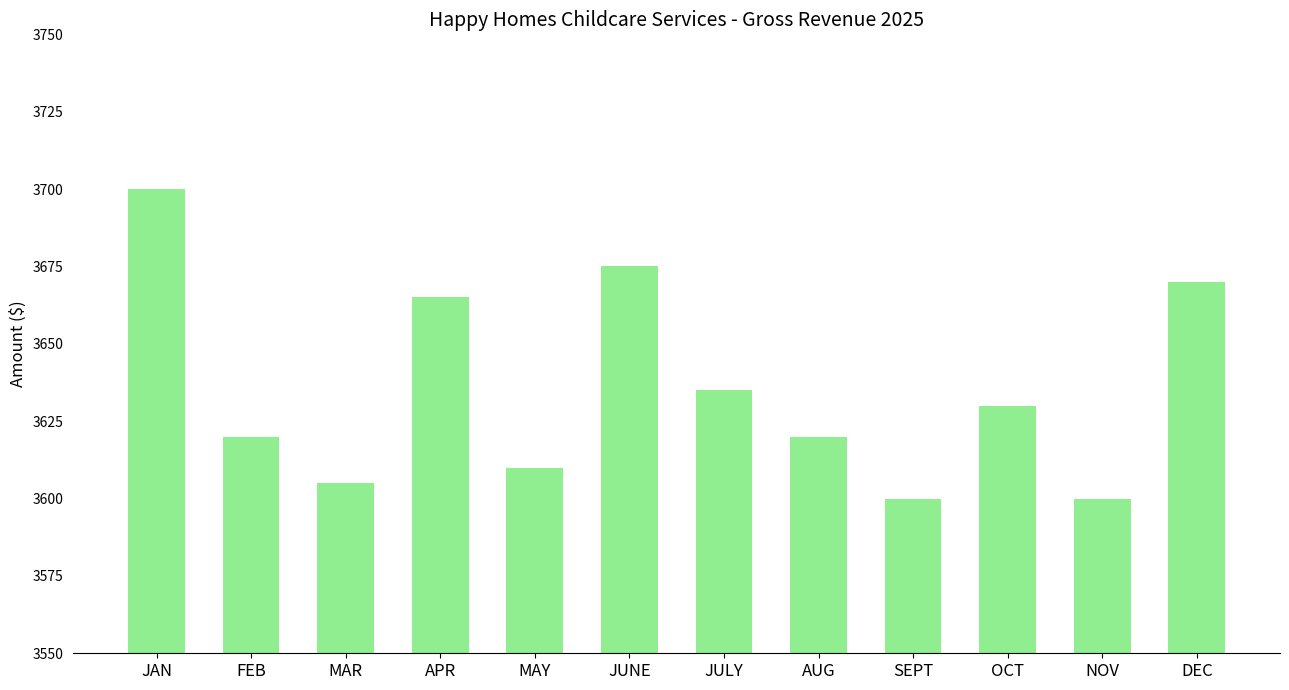

At which label does the data first exceed 3630?

JAN